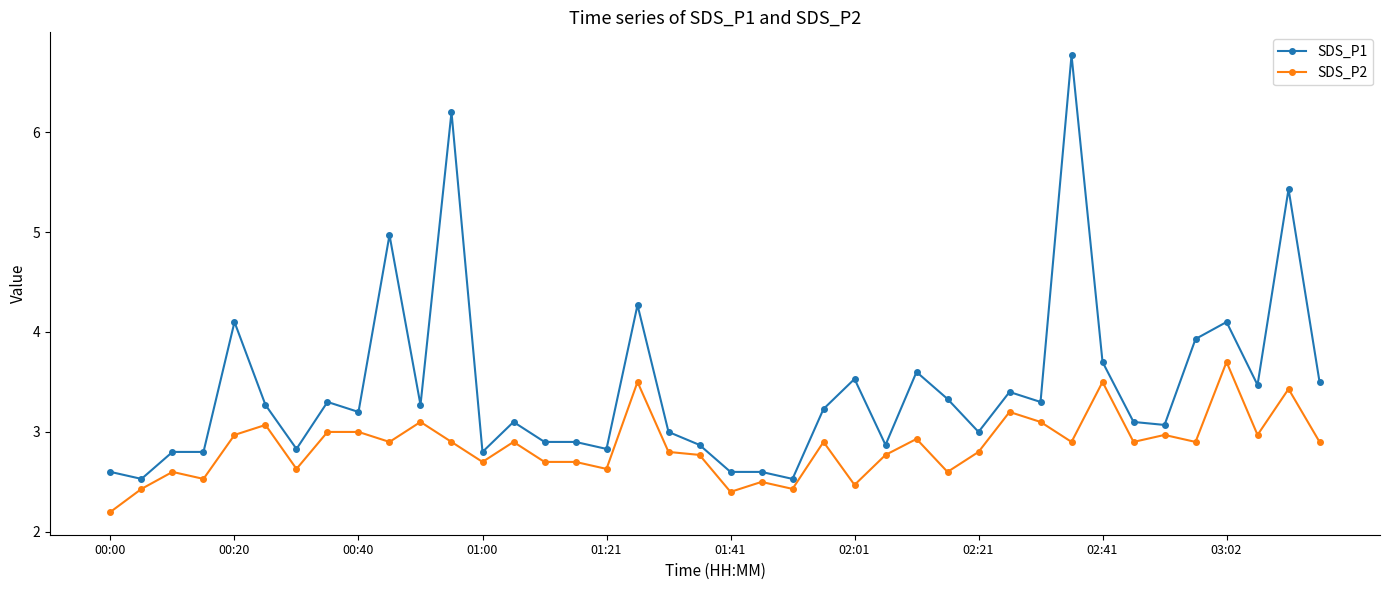

True or false: SDS_P1 and SDS_P2 intersect in this chart.

False